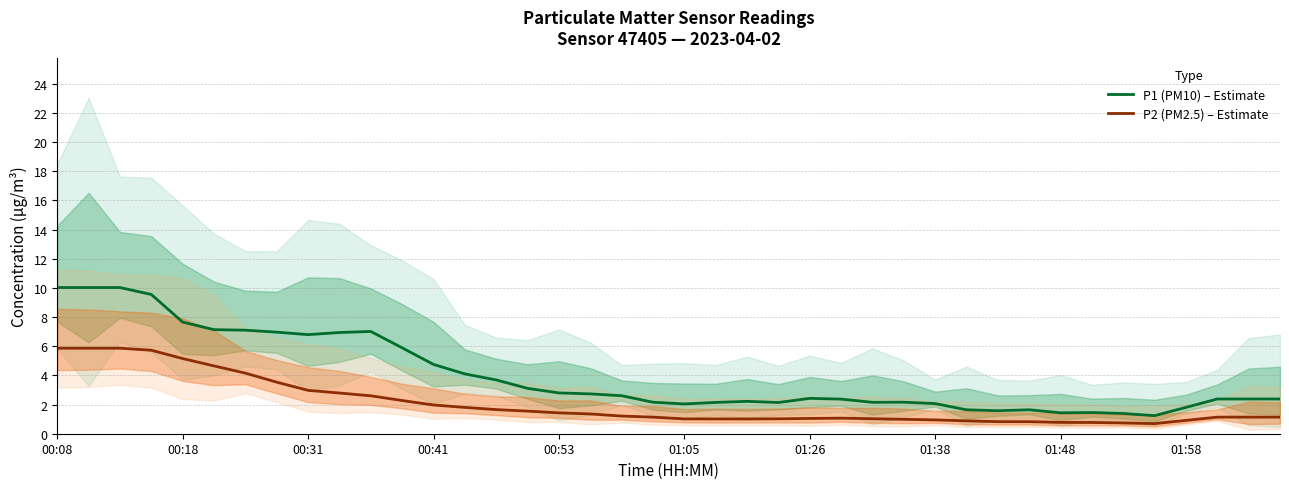

True or false: P2 (PM2.5) – Estimate and P1 (PM10) – Estimate intersect in this chart.

False